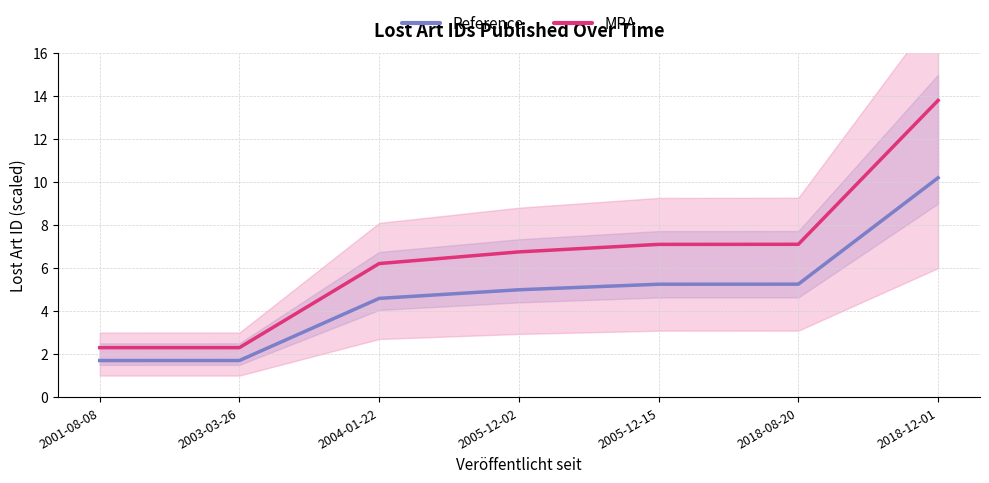

True or false: Reference has a value of 1.7 at 2003-03-26.

True